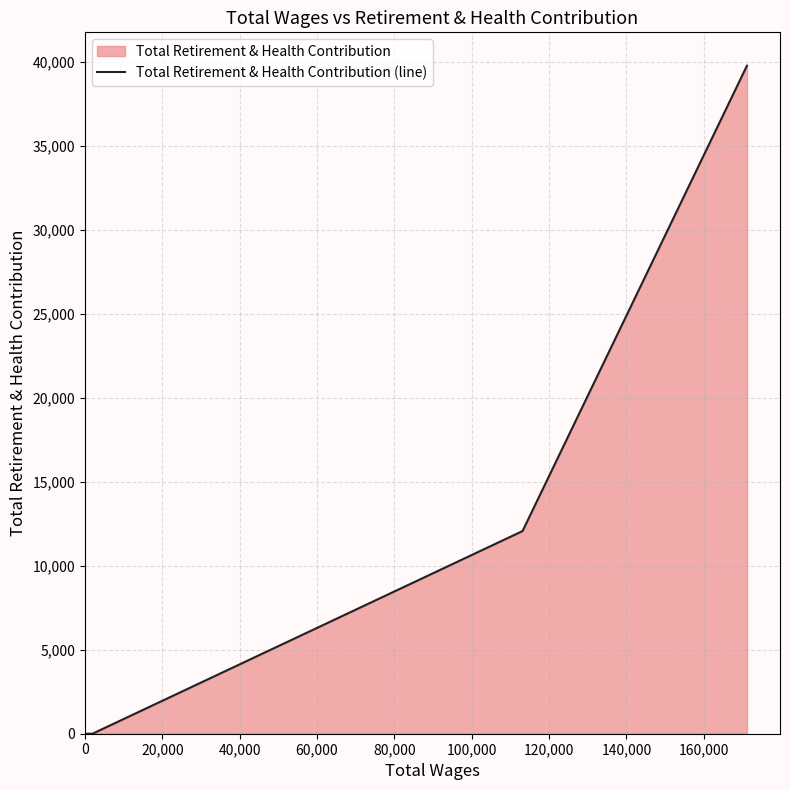

What is the difference between the second highest and second lowest values?

12069